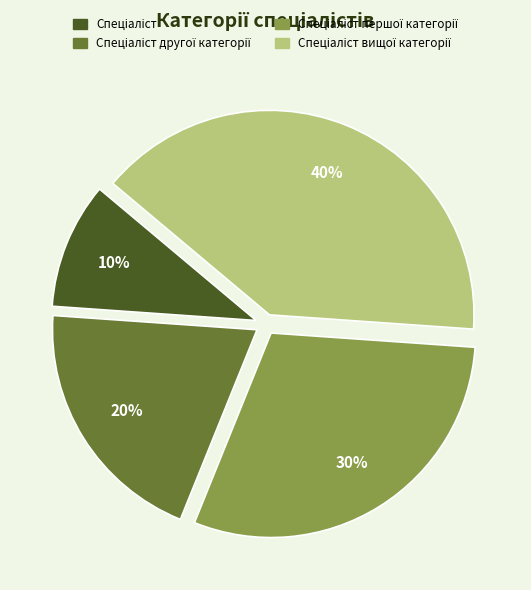

To the nearest percent, what is the average slice percentage?

25%